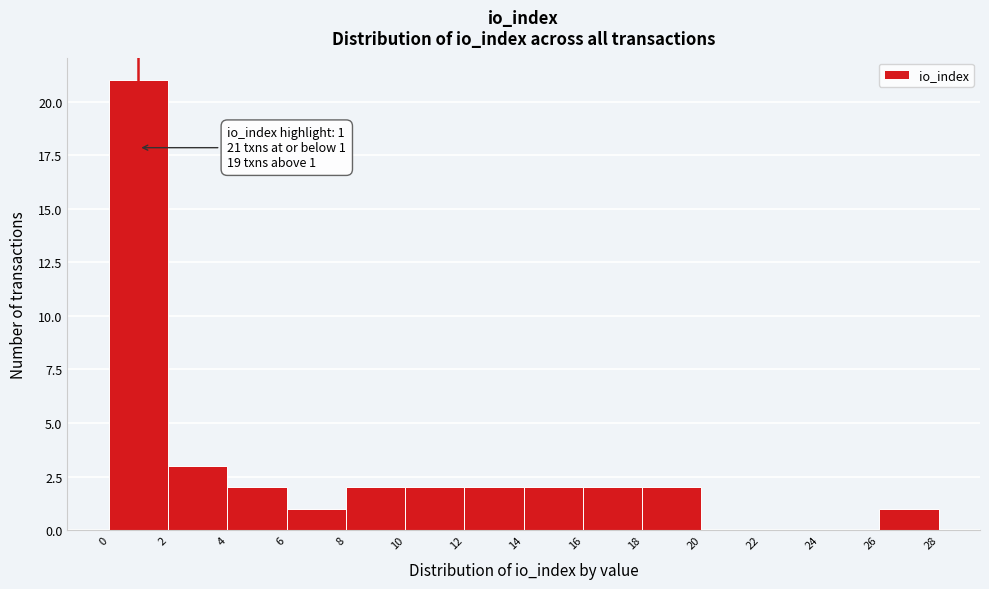

Which range on the x-axis has the tallest bar?

0 to 2